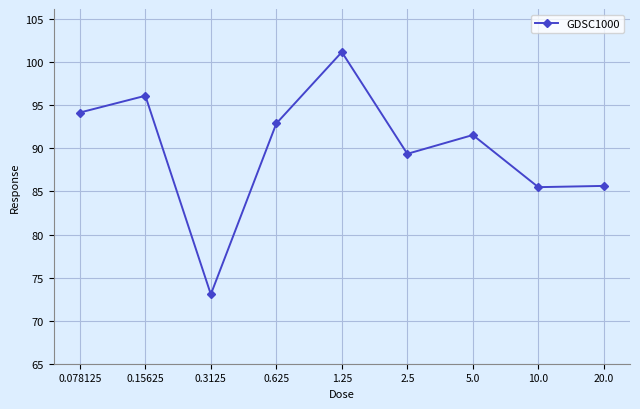

At which category does the chart reach its minimum across all series?

0.3125